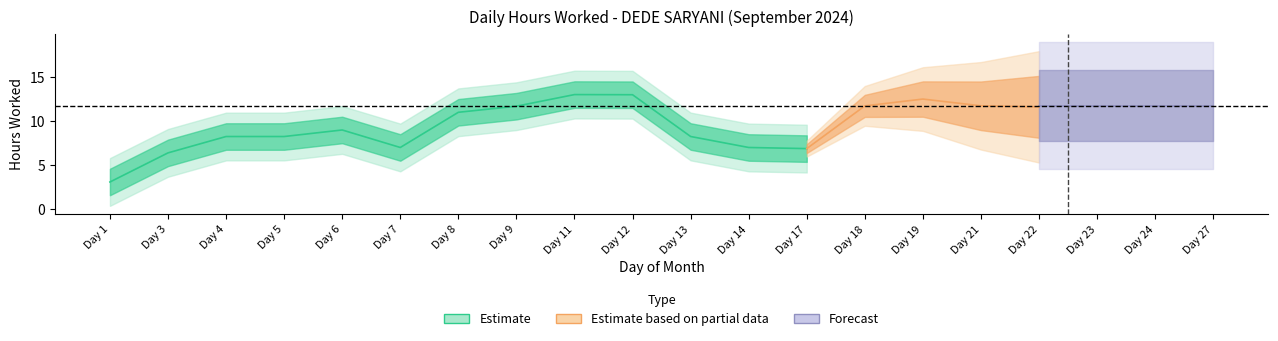

How many data points does each series have?

20